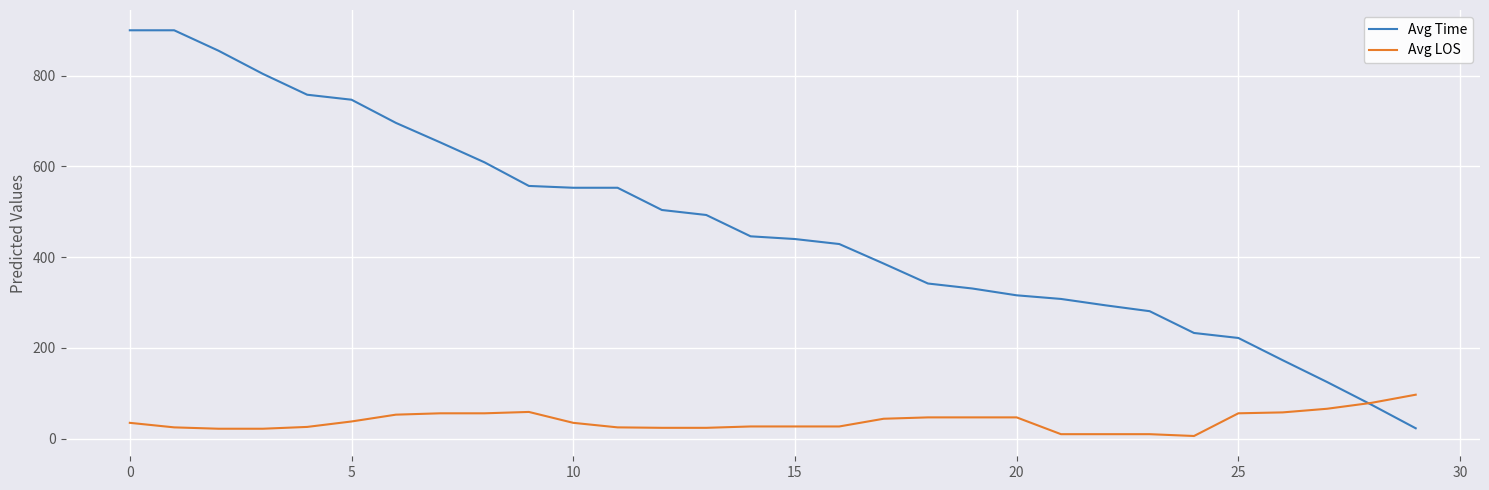

Which series has the largest range (max minus min)?

Avg Time